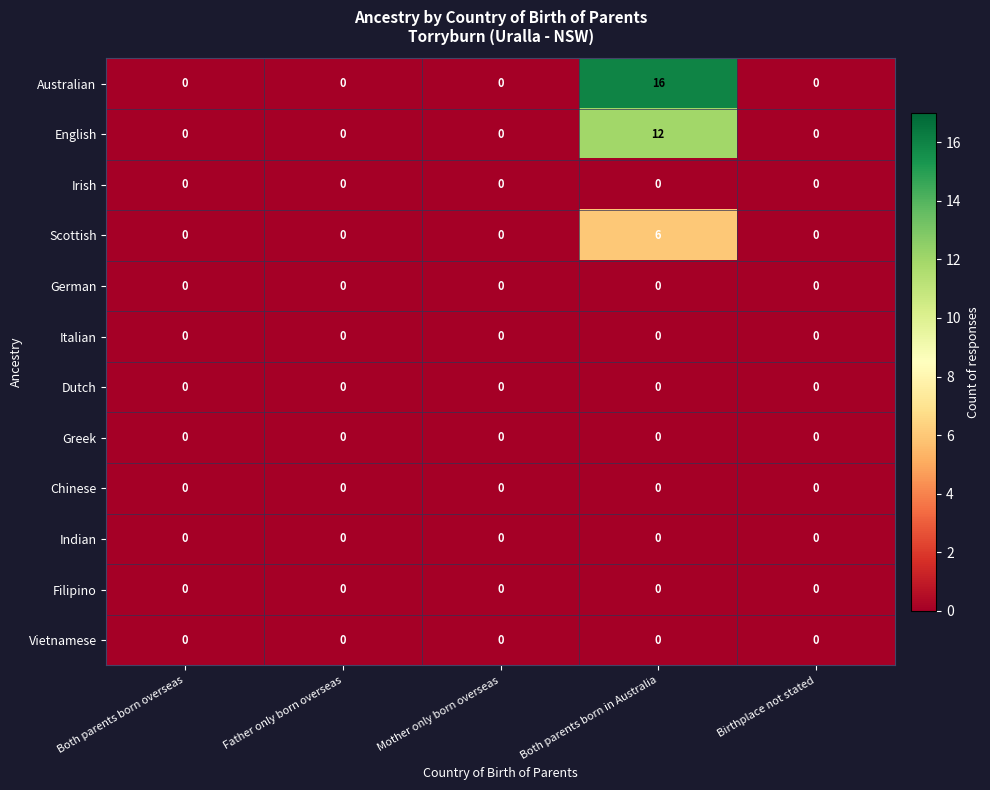

Which series has the largest range (max minus min)?

Australian